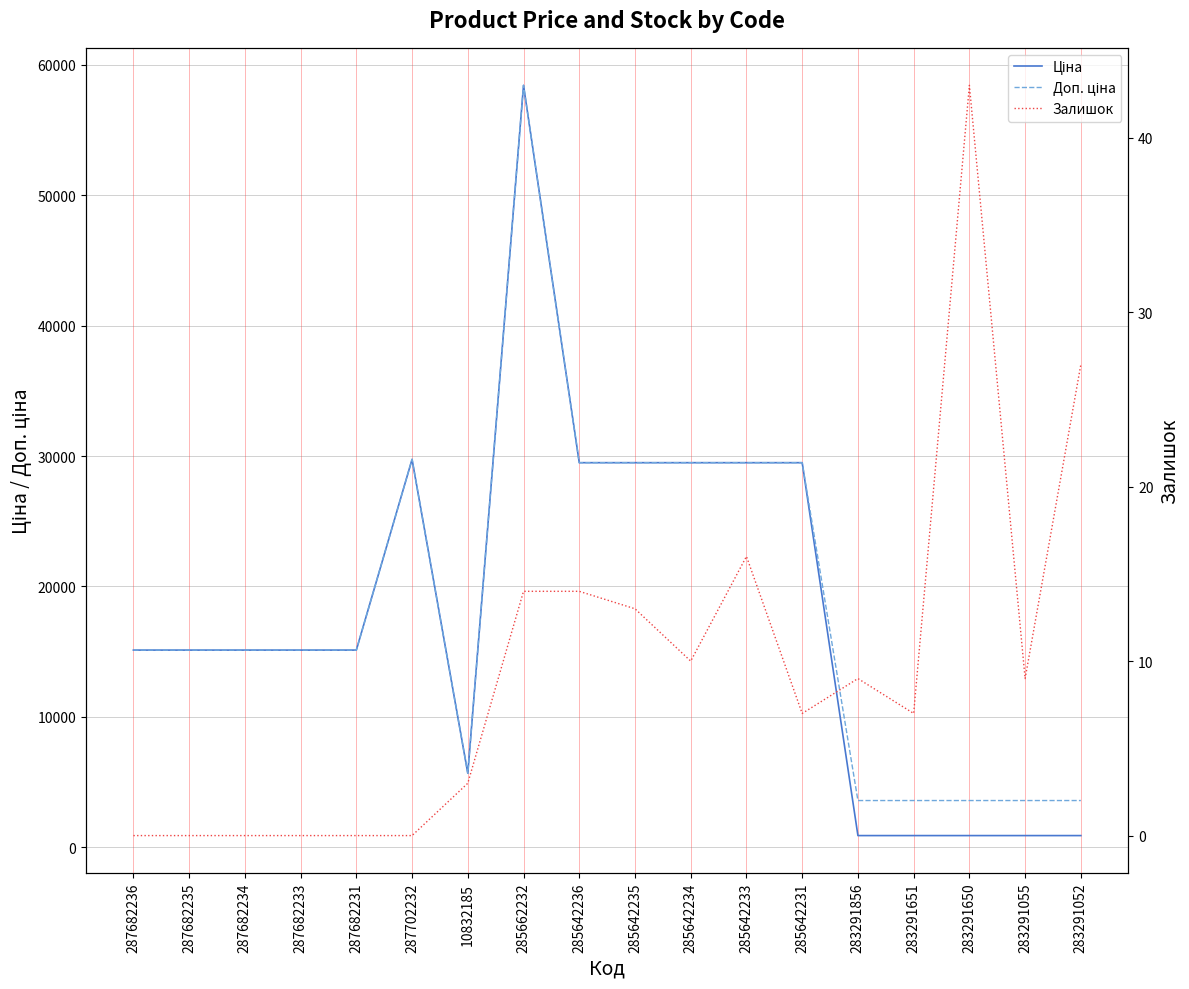

What is the spread (max minus min) of values at 287682233?

15120.0